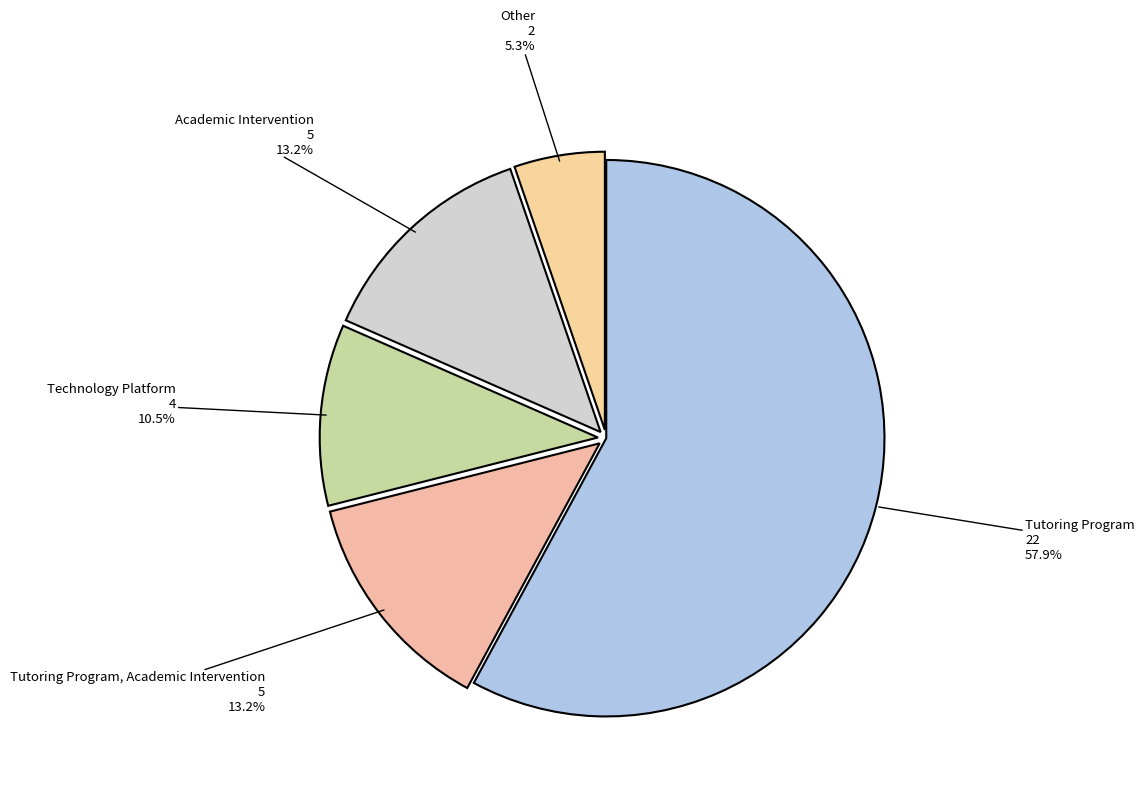

What is the smallest slice in the pie chart?

Other